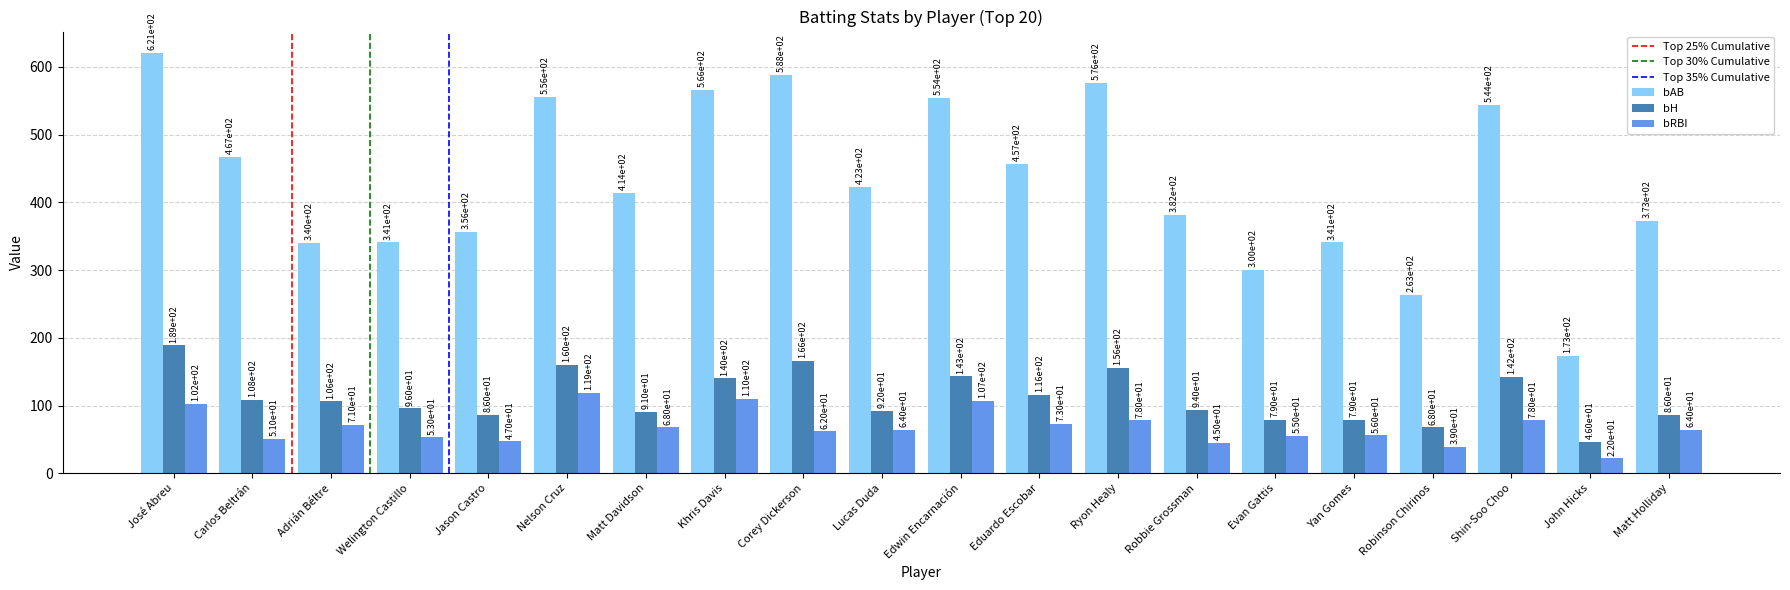

Which series changed the most between Jason Castro and Yan Gomes?

bAB